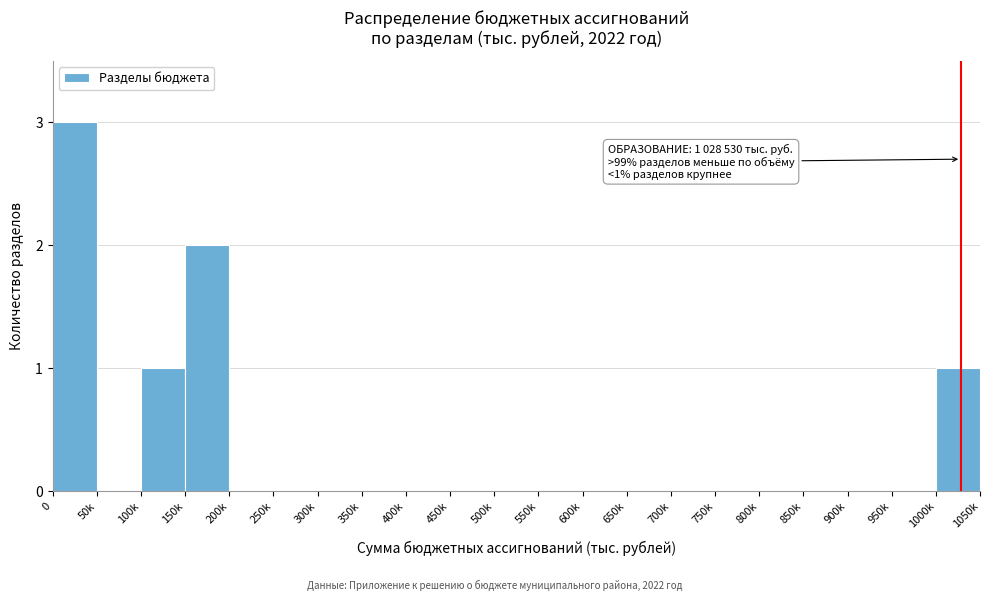

Reading left to right, what are all the values shown in this chart?

0=3	50k=0	100k=1	150k=2	200k=0	250k=0	300k=0	350k=0	400k=0	450k=0	500k=0	550k=0	600k=0	650k=0	700k=0	750k=0	800k=0	850k=0	900k=0	950k=0	1000k=1